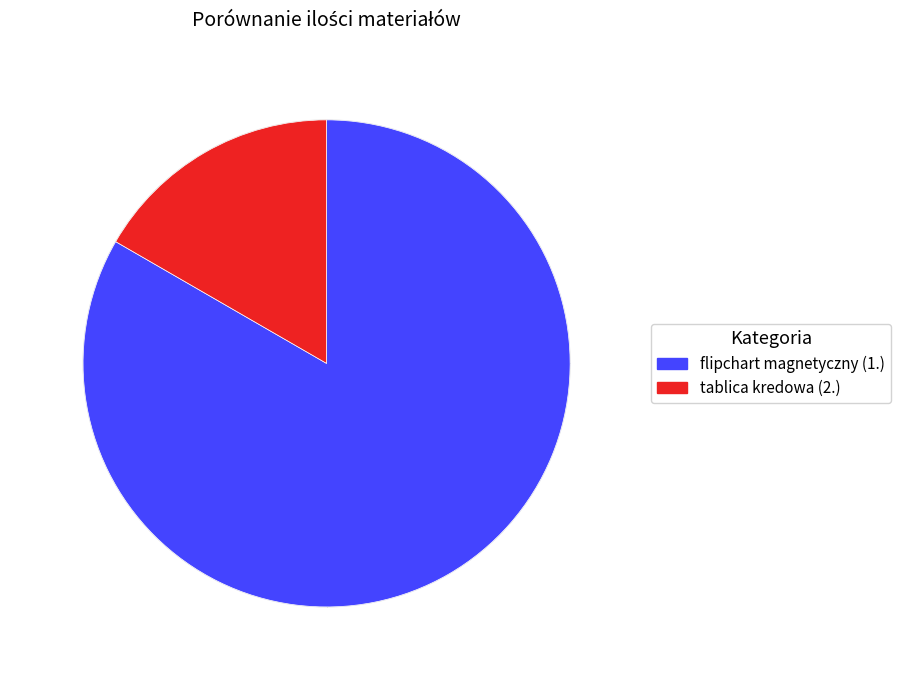

How many segments does this pie chart have?

2